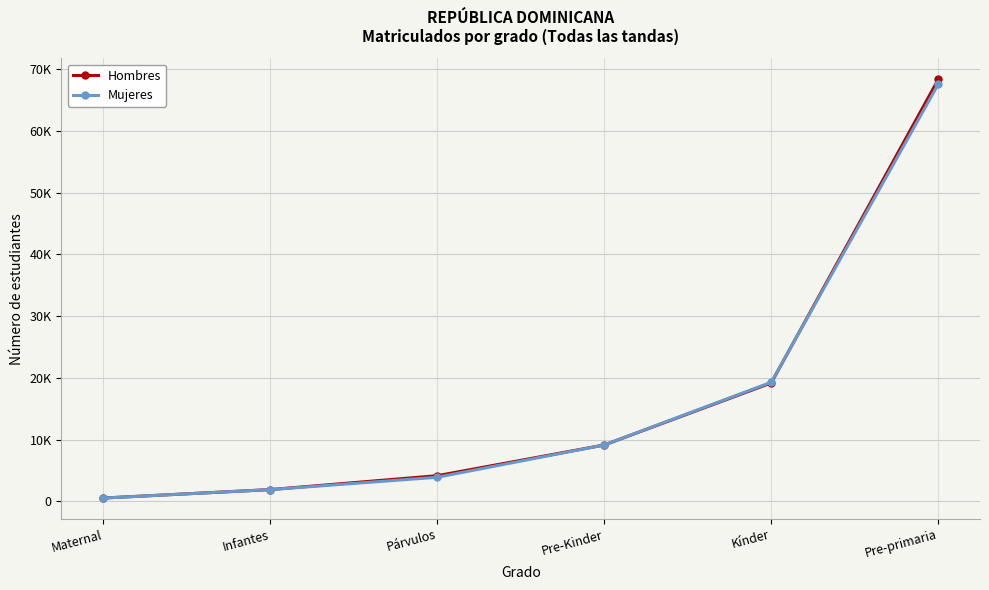

Is it true that Mujeres equals 705 at Maternal?

False